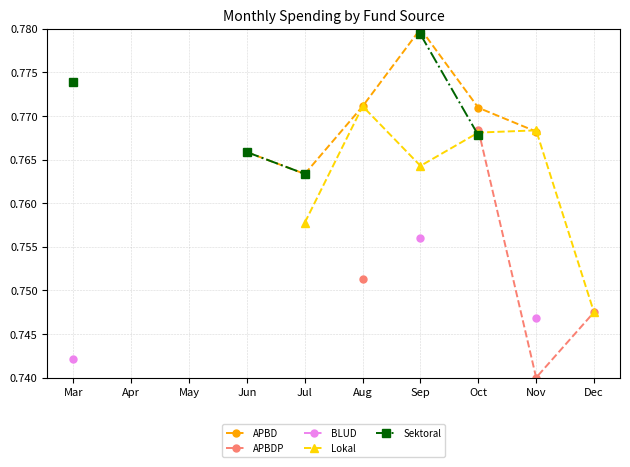

At which category does the chart reach its minimum across all series?

Nov